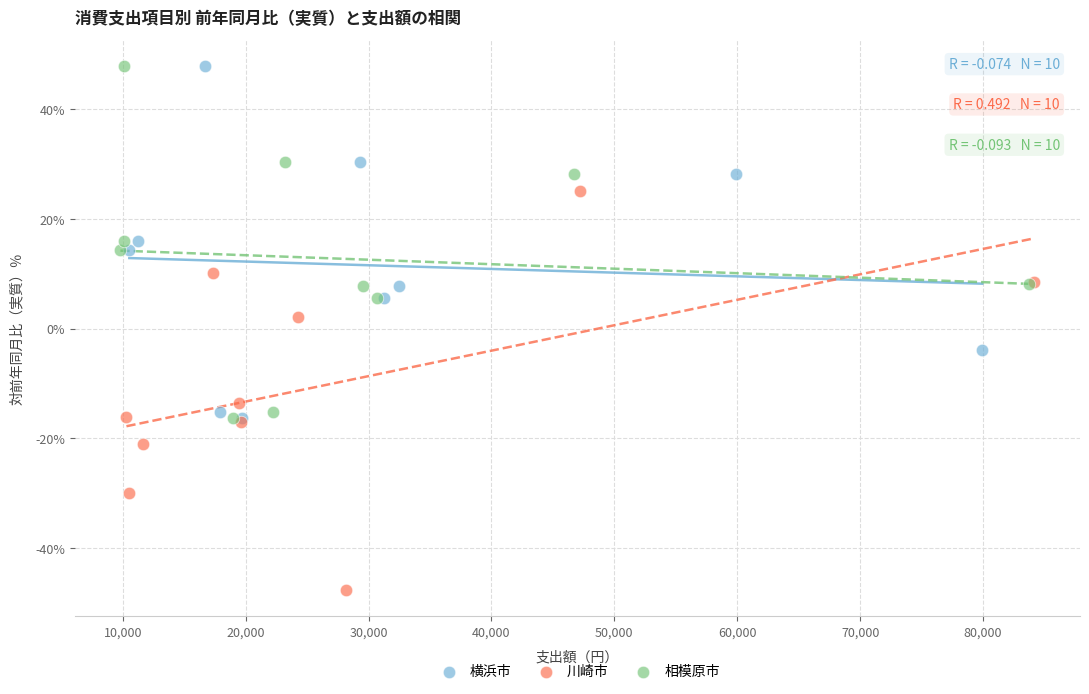

Which series contains the lowest Y value?

川崎市